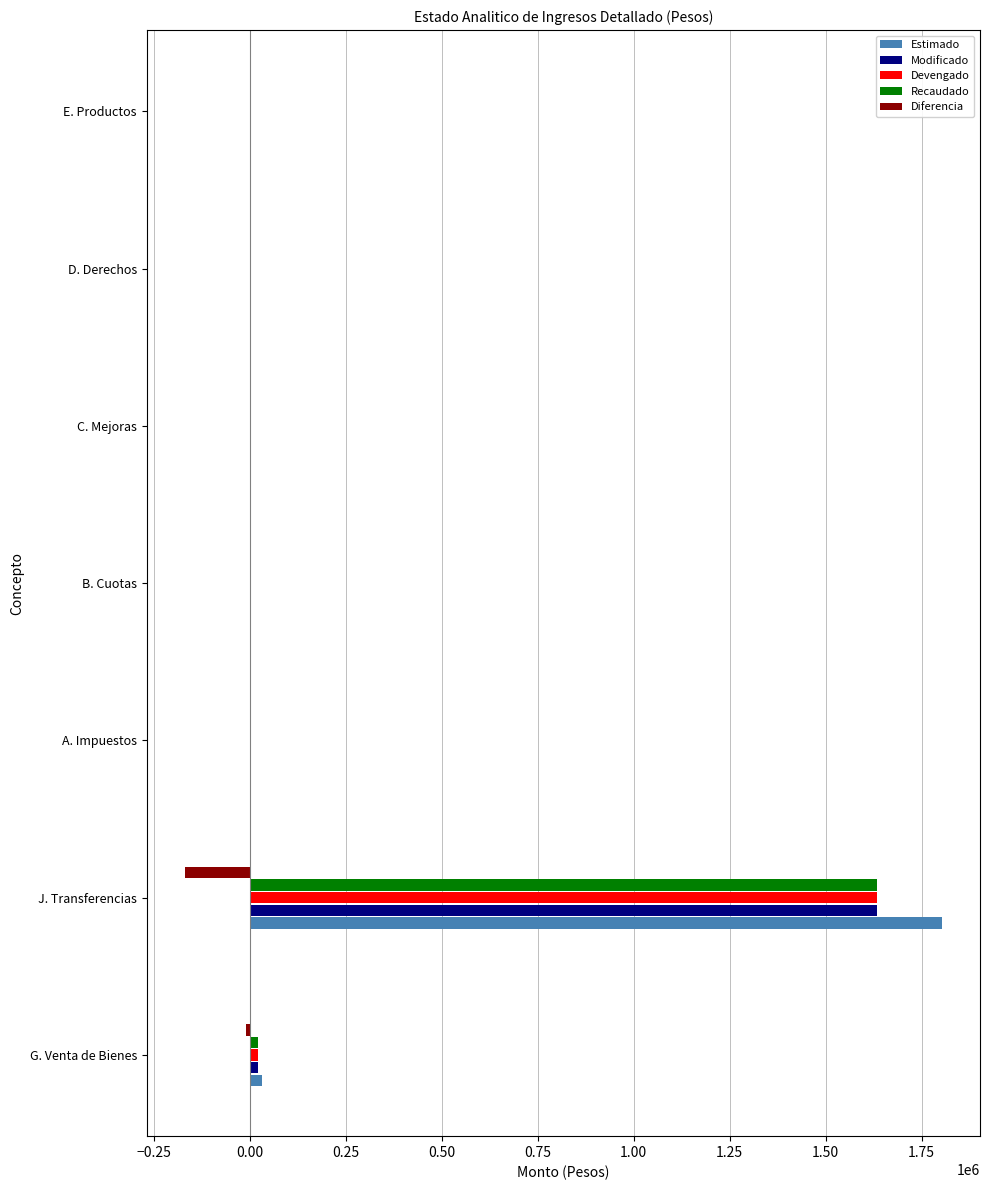

What is the greatest value displayed?

1803393